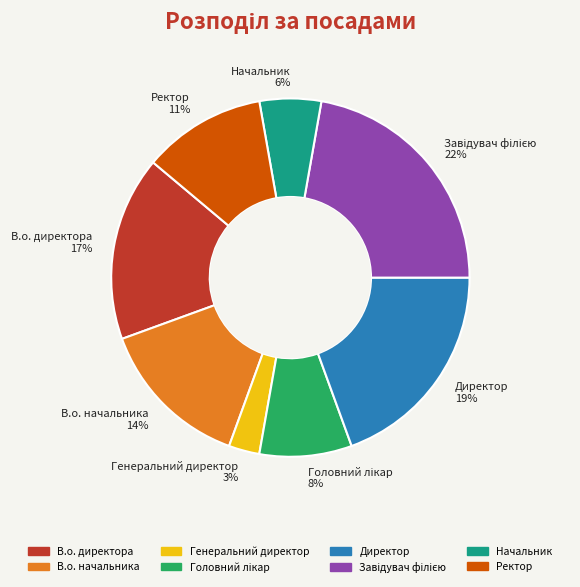

Is it true that Ректор 11% is 5% of the pie?

False